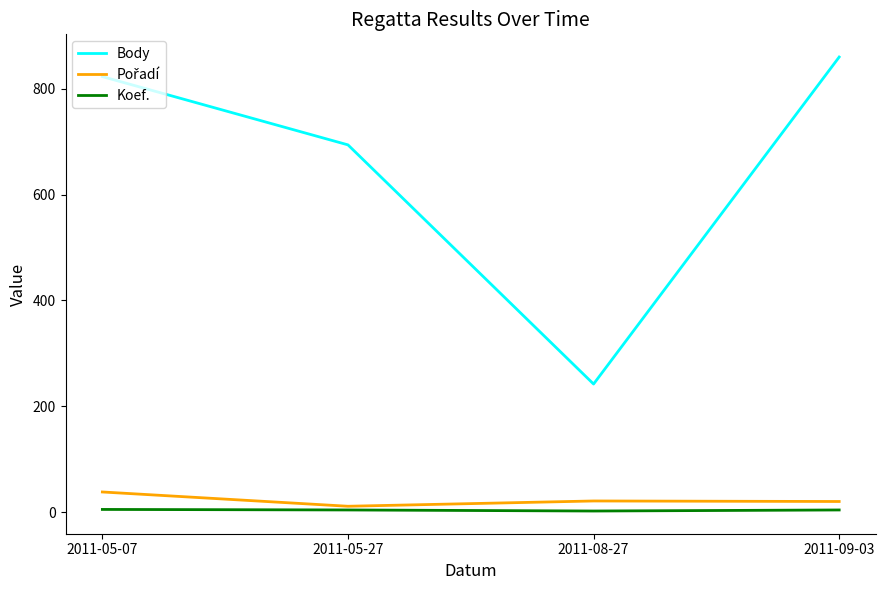

What is the maximum value shown in the chart?

860